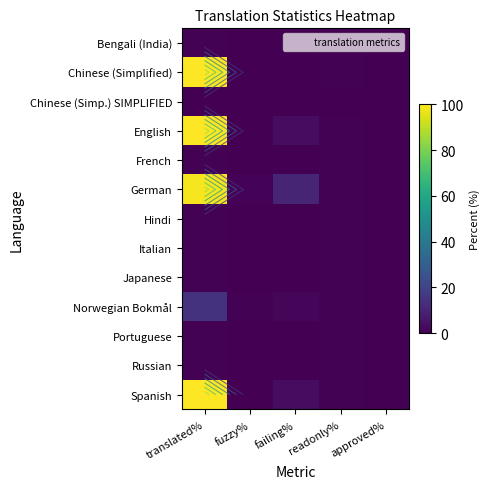

What is the maximum value for Norwegian Bokmål?

14.7